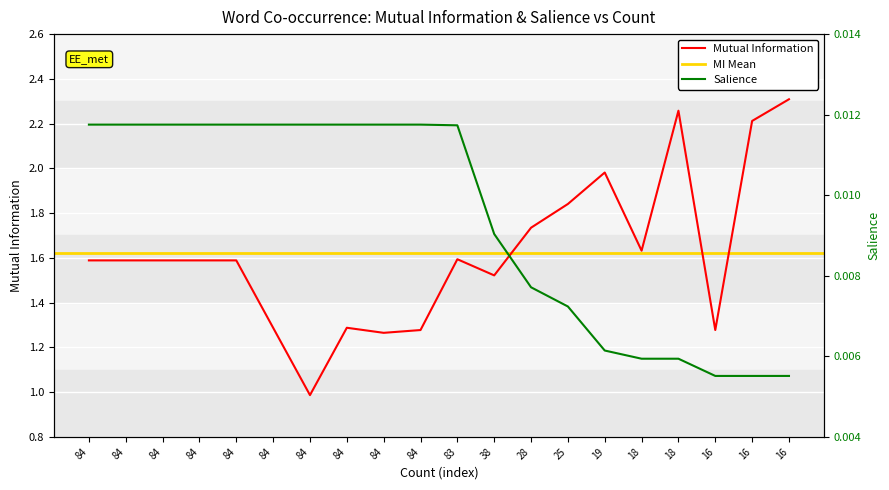

What is the maximum value shown in the chart?

2.3